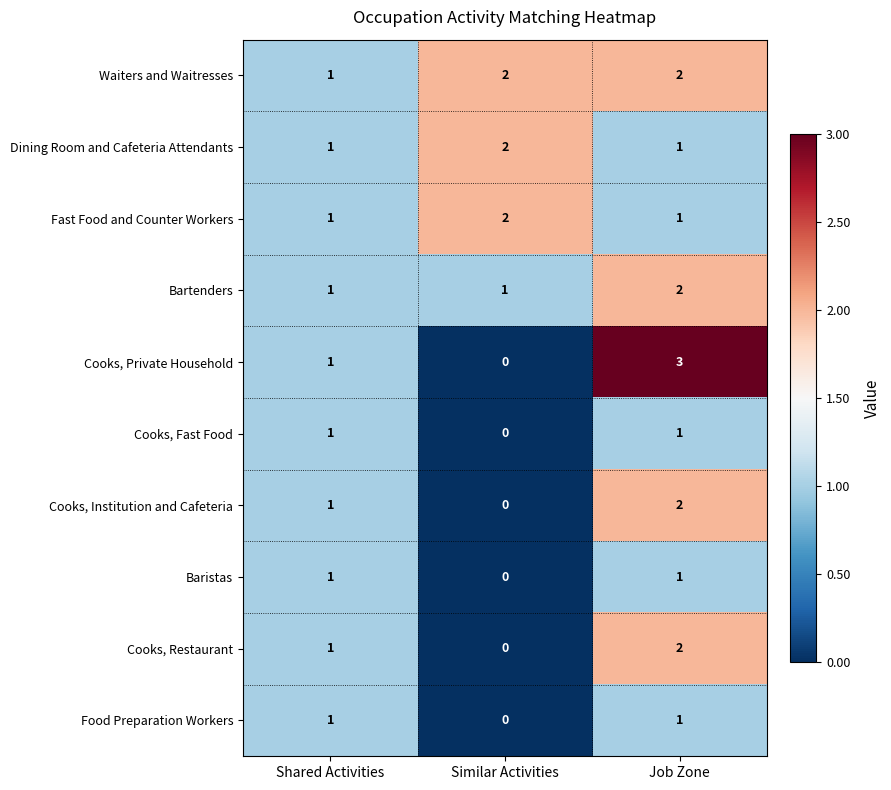

How many Fast Food and Counter Workers values are between 1 and 2?

3